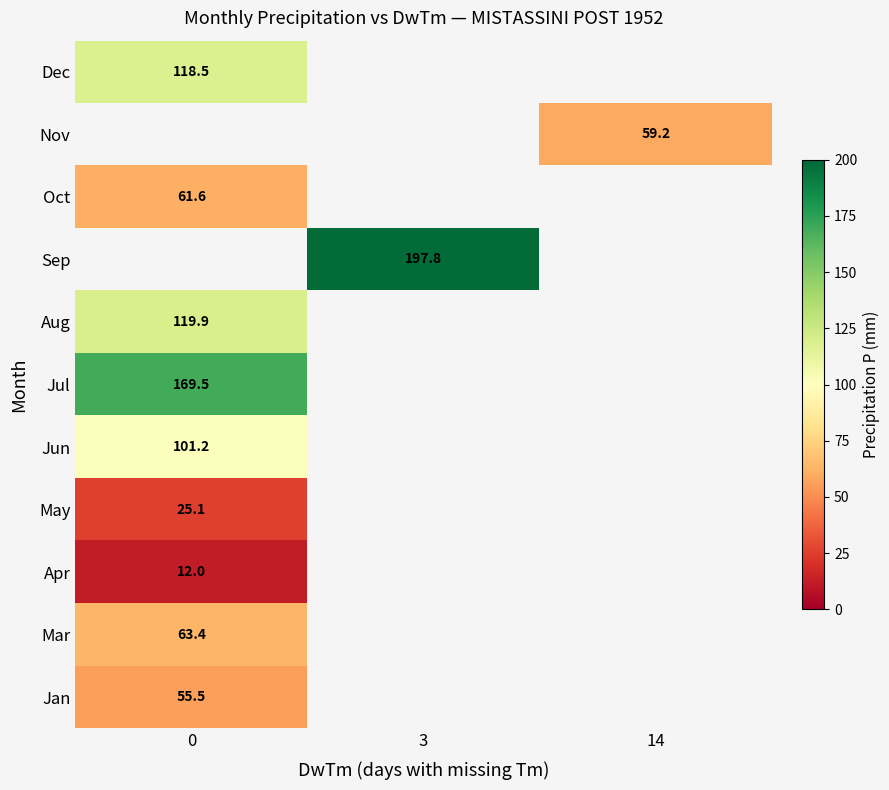

Is it true that Jun equals 101.2 at 0?

True